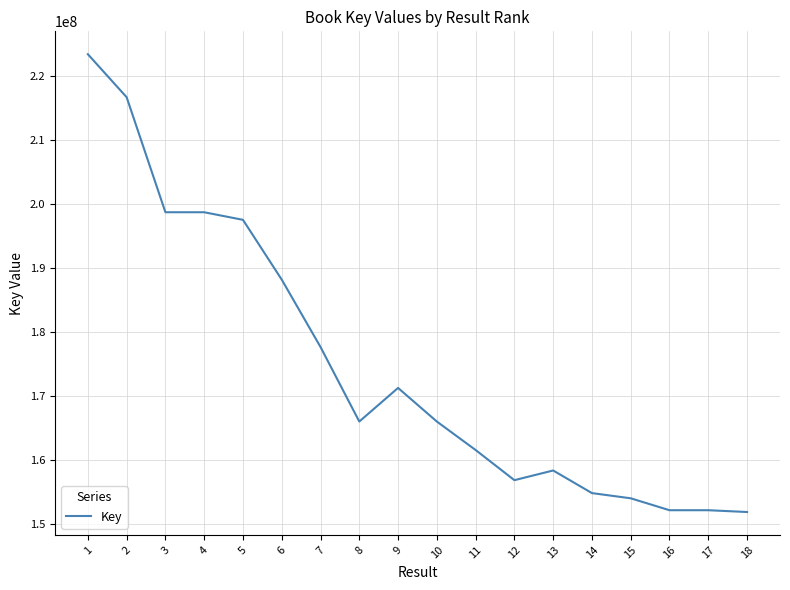

What is the change in value from 1 to 8?

-57379658